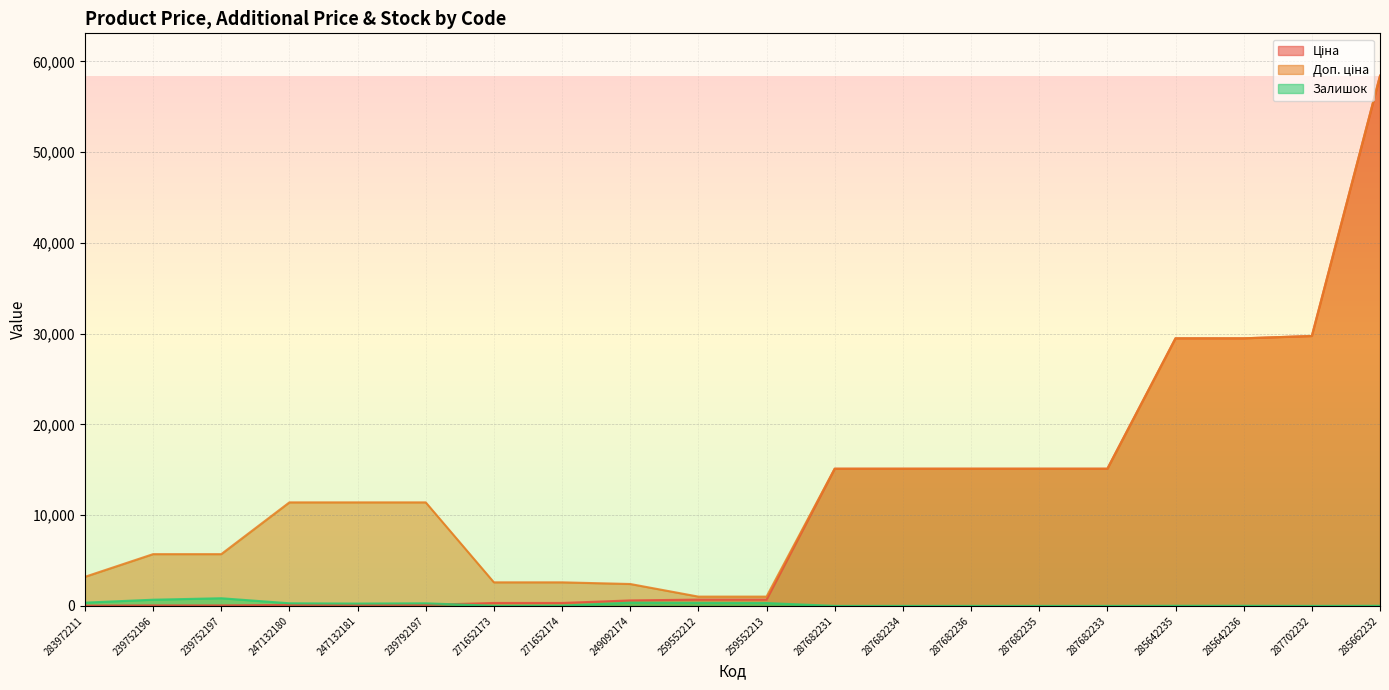

Which series has the largest range (max minus min)?

Ціна